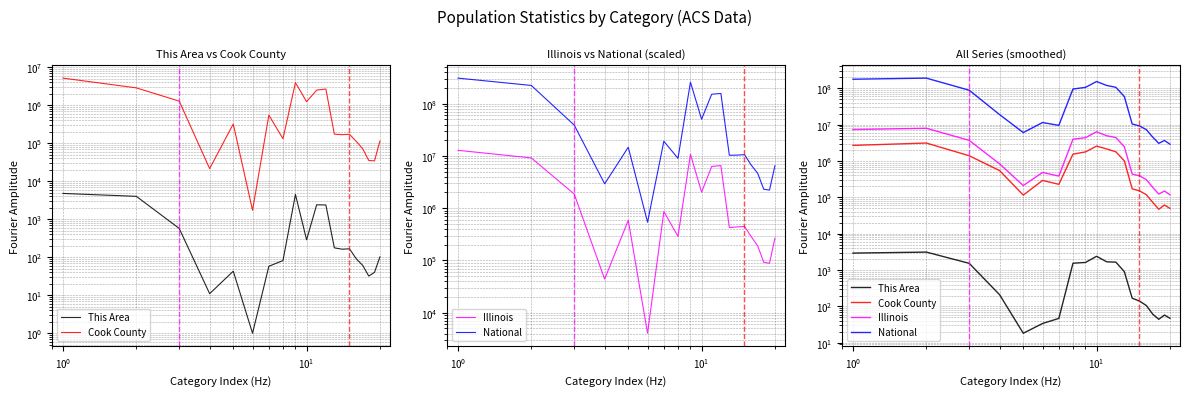

Does the chart display data point markers on the line(s)?

No